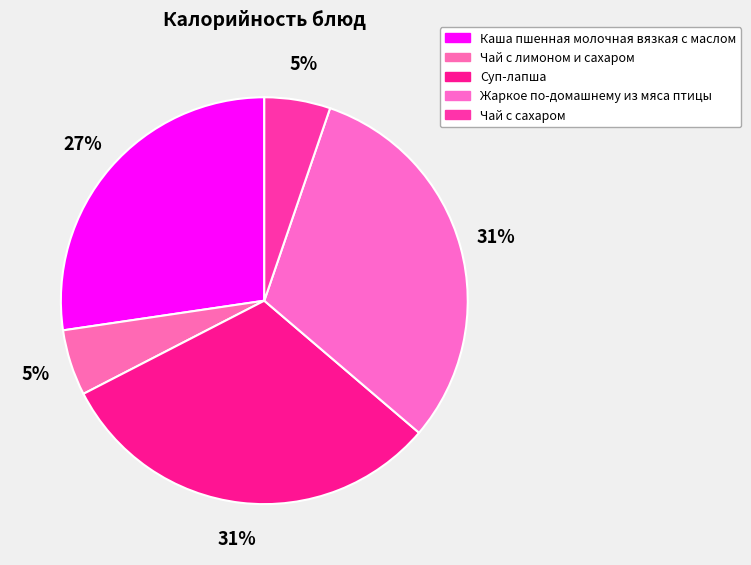

To the nearest percent, what is the combined percentage of Суп-лапша and Чай с лимоном и сахаром?

36%